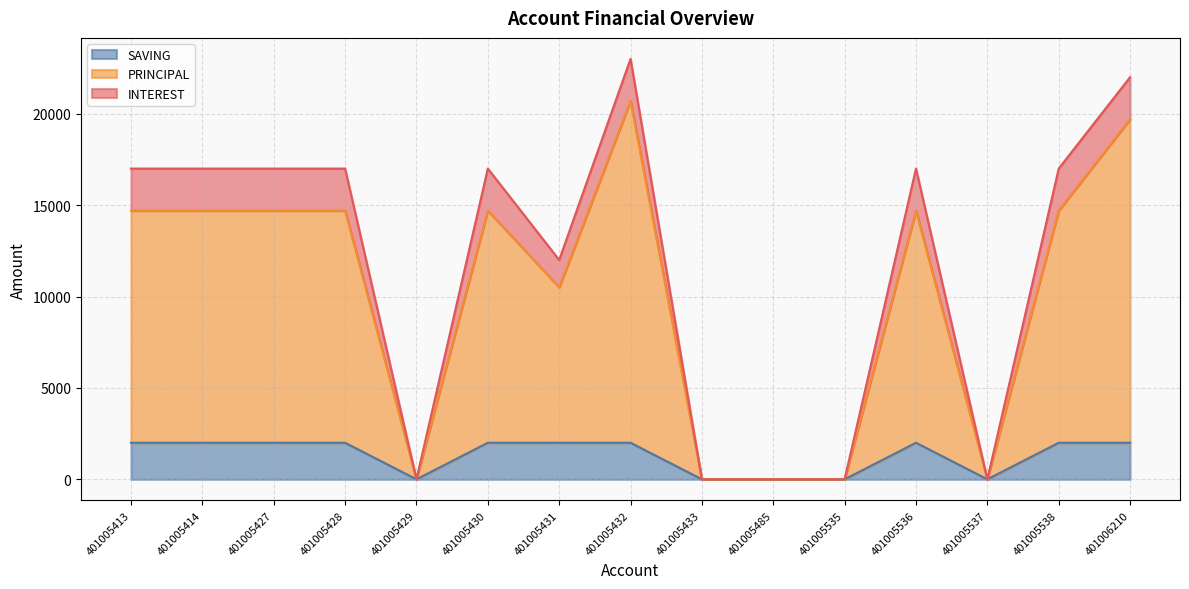

Rank the categories by SAVING value from highest to lowest.

401005413, 401005414, 401005427, 401005428, 401005430, 401005431, 401005432, 401005536, 401005538, 401006210, 401005429, 401005433, 401005485, 401005535, 401005537